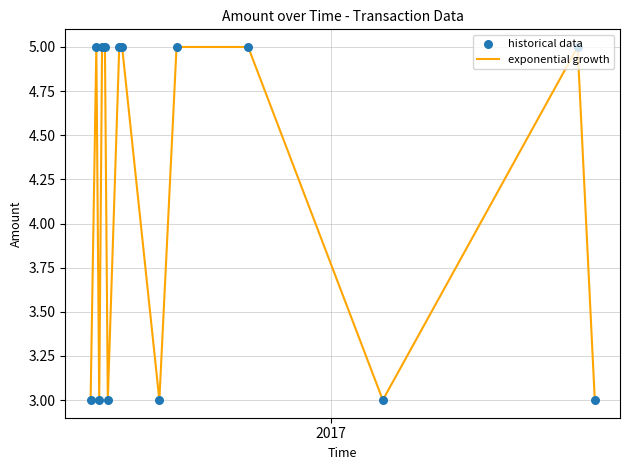

What is the minimum value shown in the chart?

3